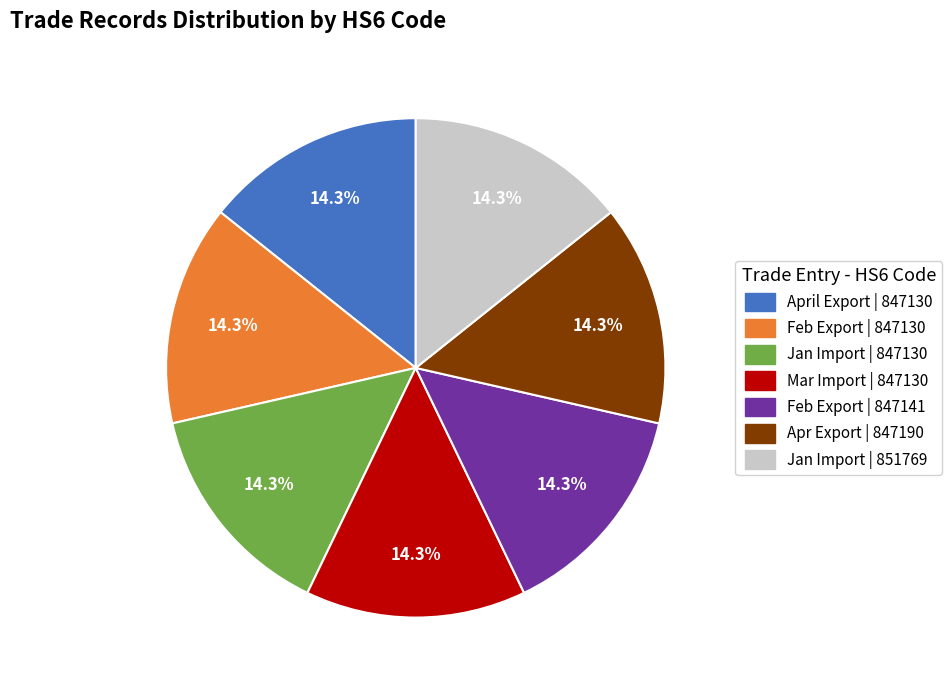

Does any single category account for the majority?

No